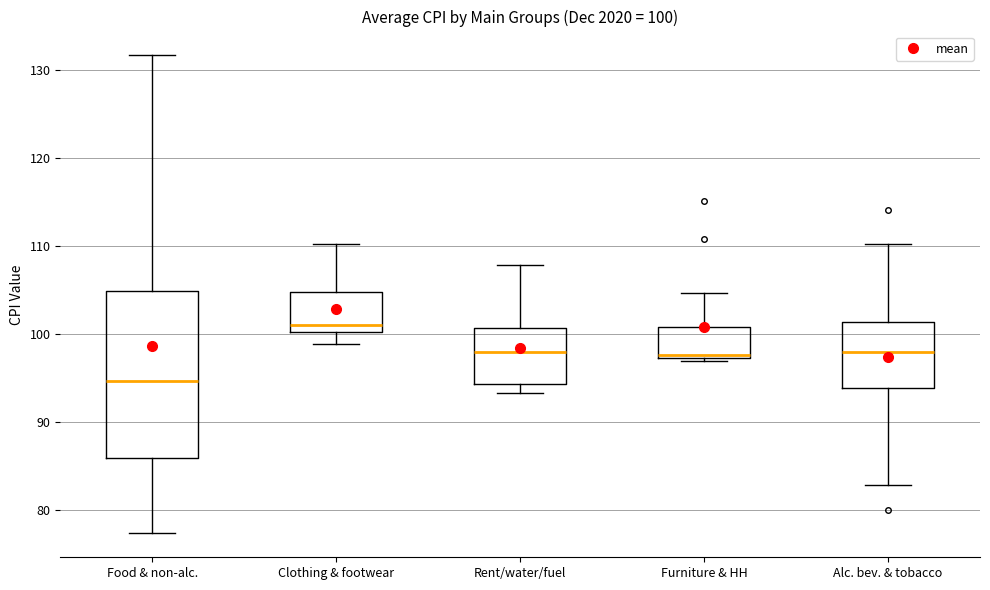

Which box has the highest median line?

Clothing & footwear